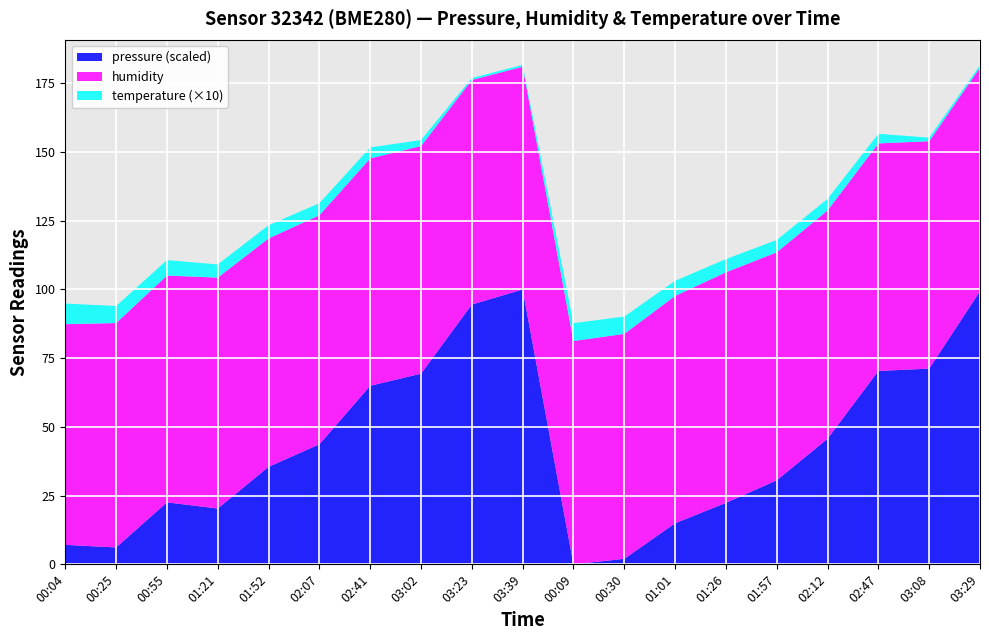

Reading right to left, list all the values displayed in this chart.

pressure: 101506.2	101471.2	101470.1	101439.5	101420.8	101410.6	101401.3	101385.3	101382.8	101506.9	101500.1	101468.9	101463.4	101437.0	101426.8	101408.0	101410.8	101390.4	101391.6
humidity: 81.3	82.7	82.8	83.0	82.9	83.9	82.7	81.8	81.2	81.0	81.7	82.8	82.7	83.3	83.1	84.0	82.5	81.6	80.3
temperature: 0.1	0.1	0.3	0.4	0.5	0.5	0.6	0.6	0.7	0.1	0.1	0.2	0.4	0.4	0.5	0.5	0.6	0.6	0.8